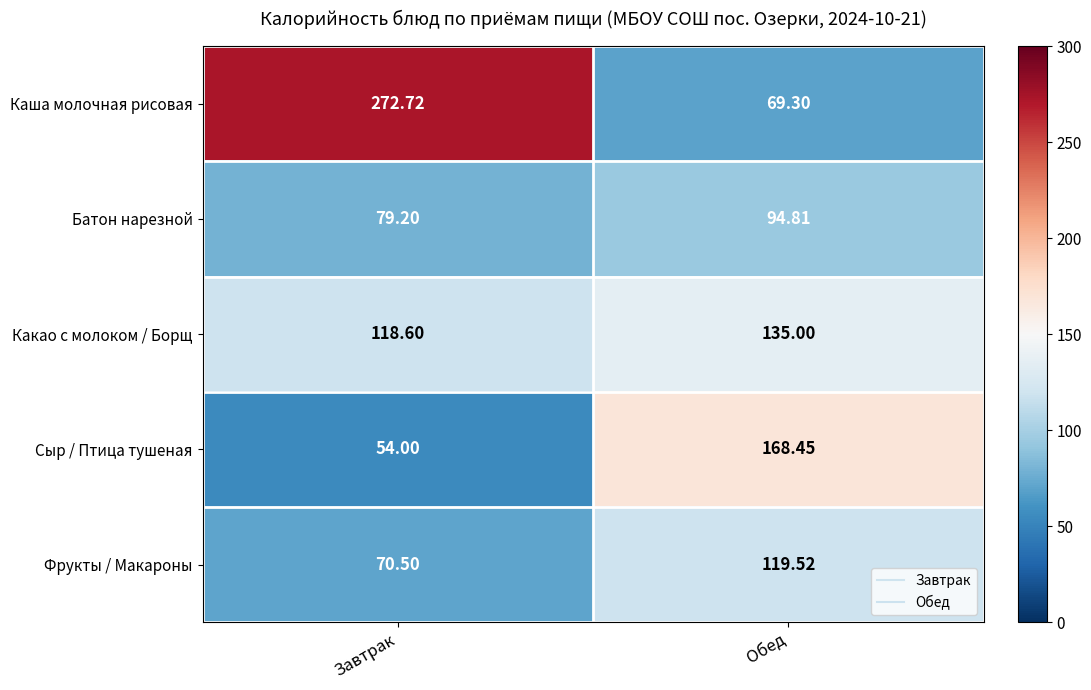

How many data points in Сыр / Птица тушеная are less than 168?

1